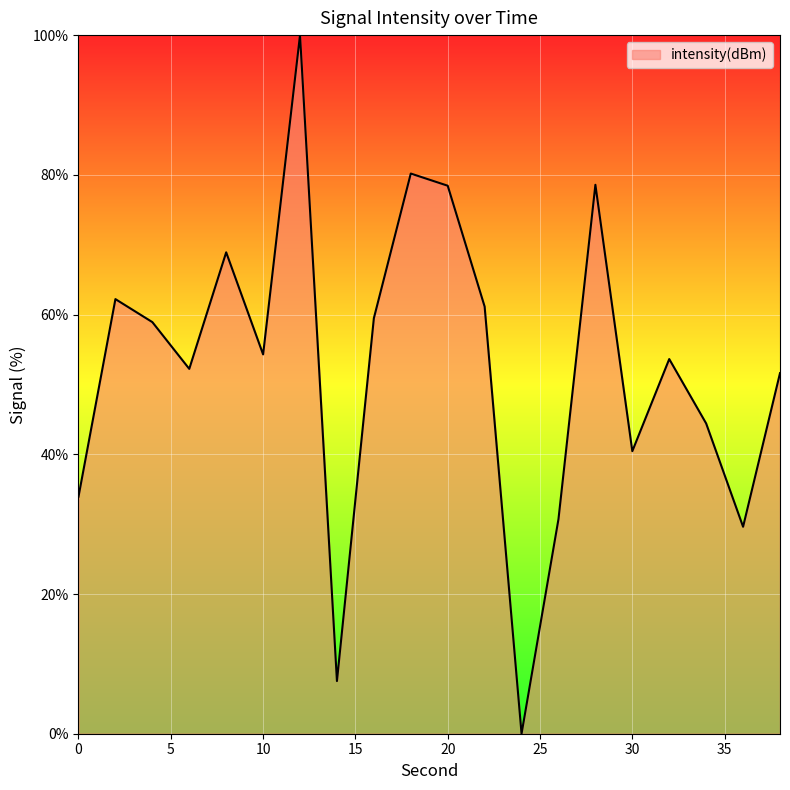

What is the difference between the maximum and minimum values?

100.0